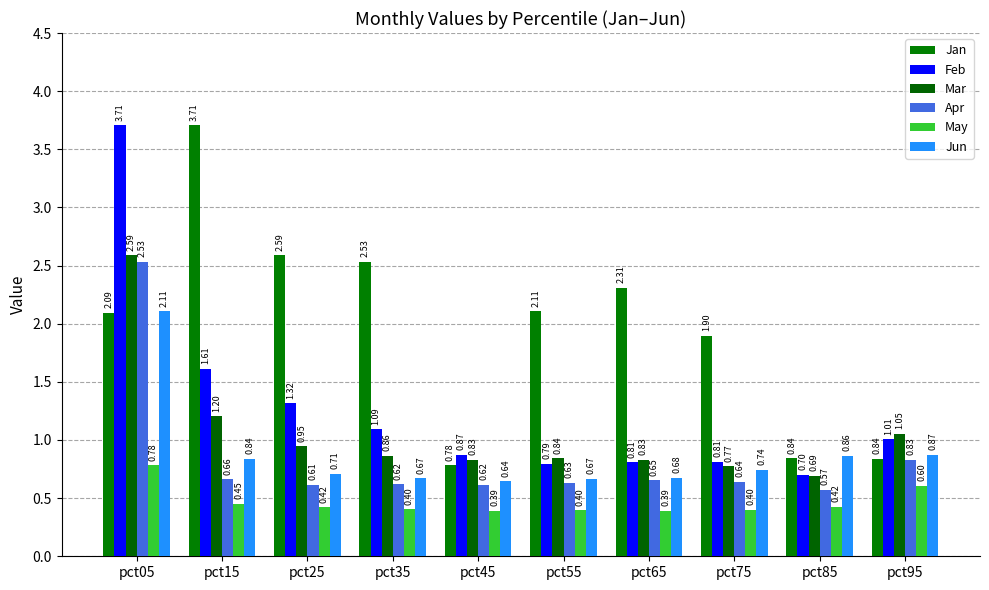

How many distinct data groups are displayed?

6